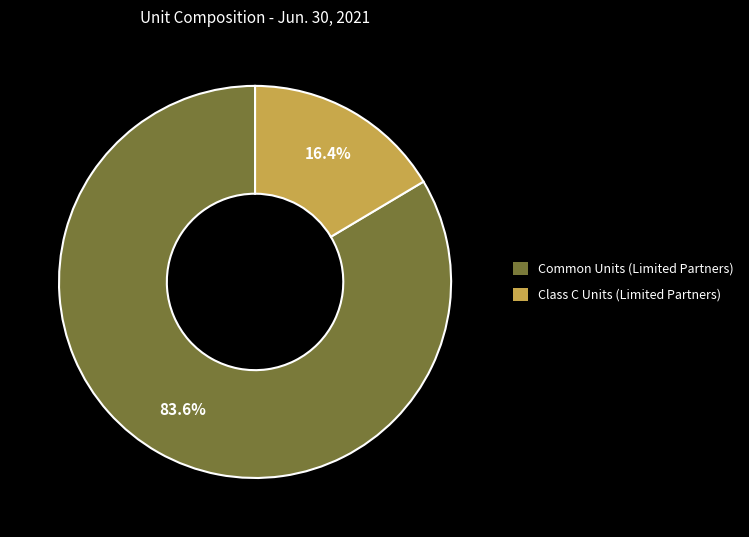

Is it true that Common Units (Limited Partners) is 94% of the pie?

False